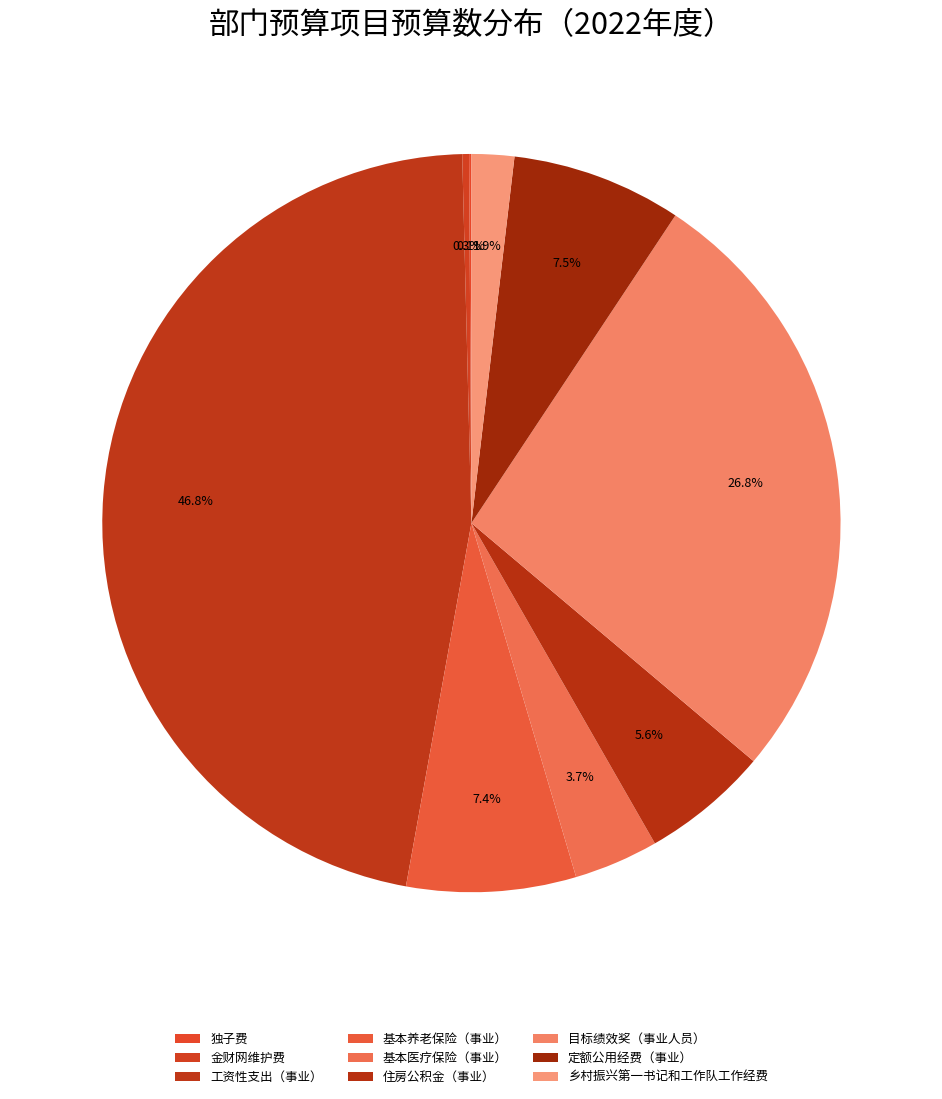

Combined, do 目标绩效奖（事业人员） and 金财网维护费 account for over 50%?

No